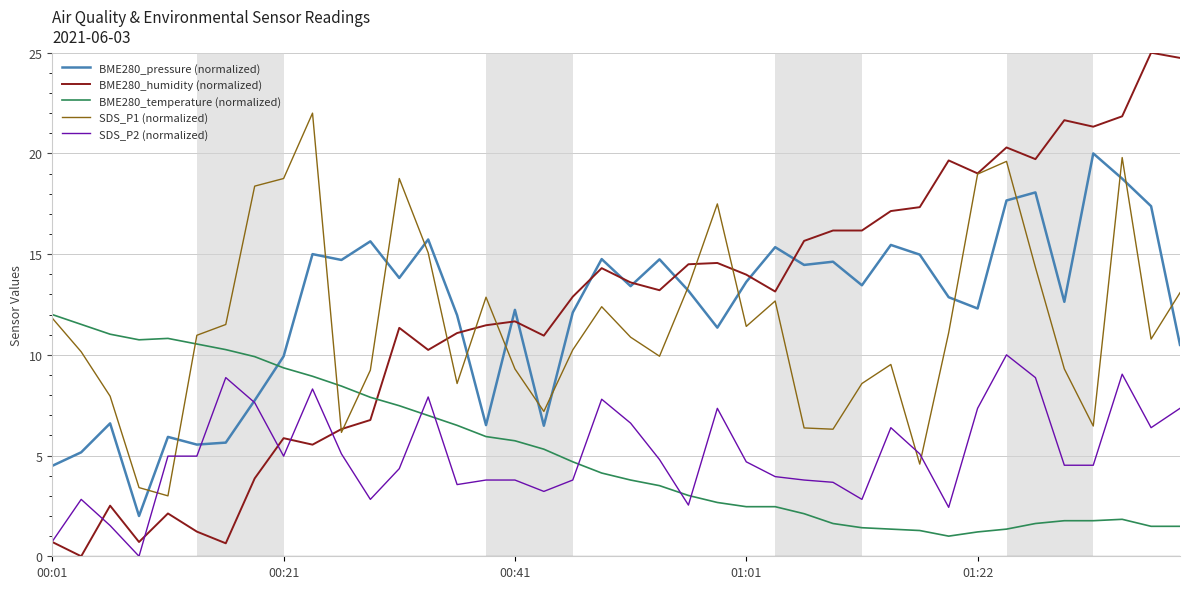

Which series has the widest spread of values?

BME280_humidity (normalized)